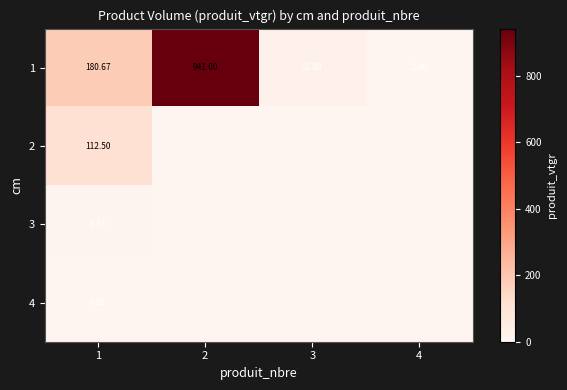

Is the value of 3 at 1 greater than the value of 2 at 1?

No